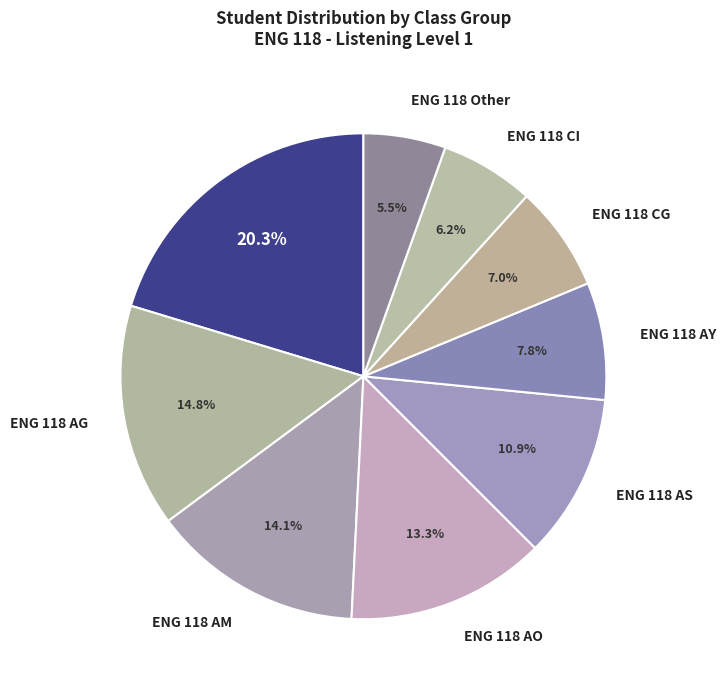

Is ENG 118 AM the majority of the pie?

No